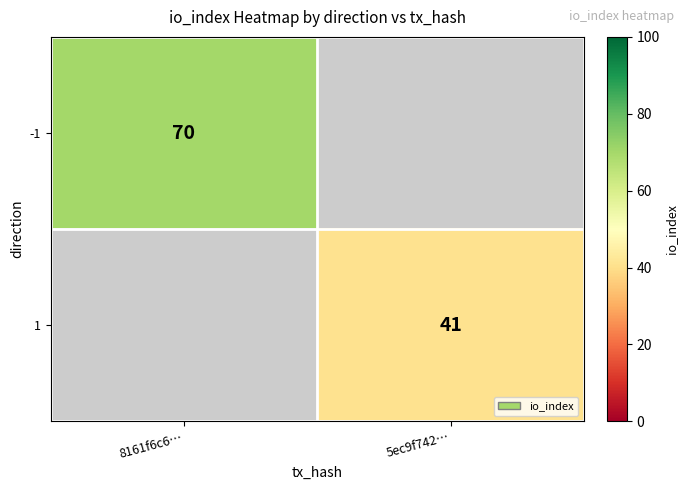

True or false: -1 has a value of 22 at 8161f6c6….

False